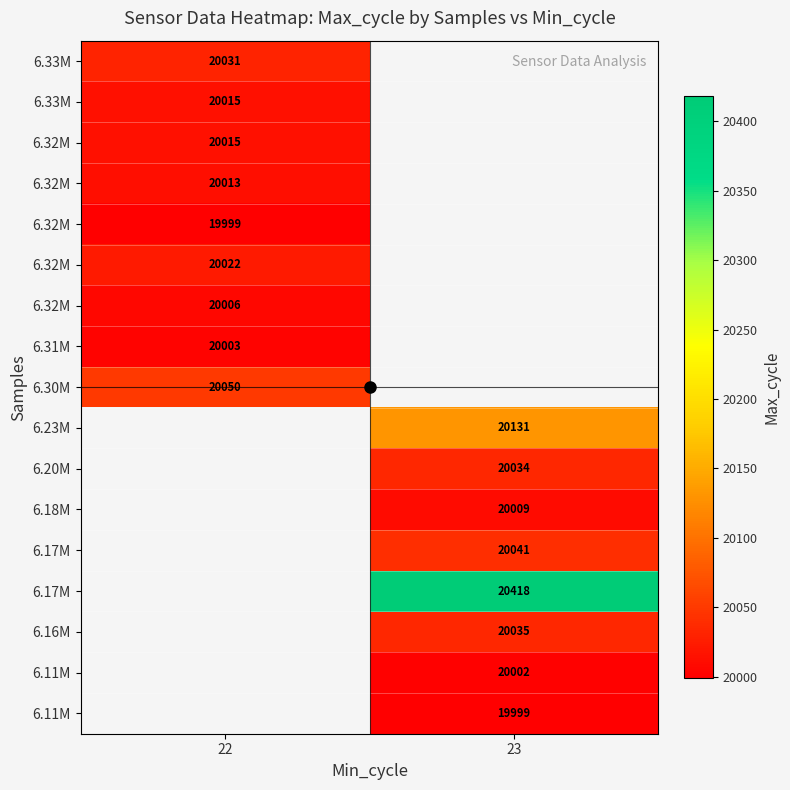

Count the number of data series in this chart.

17